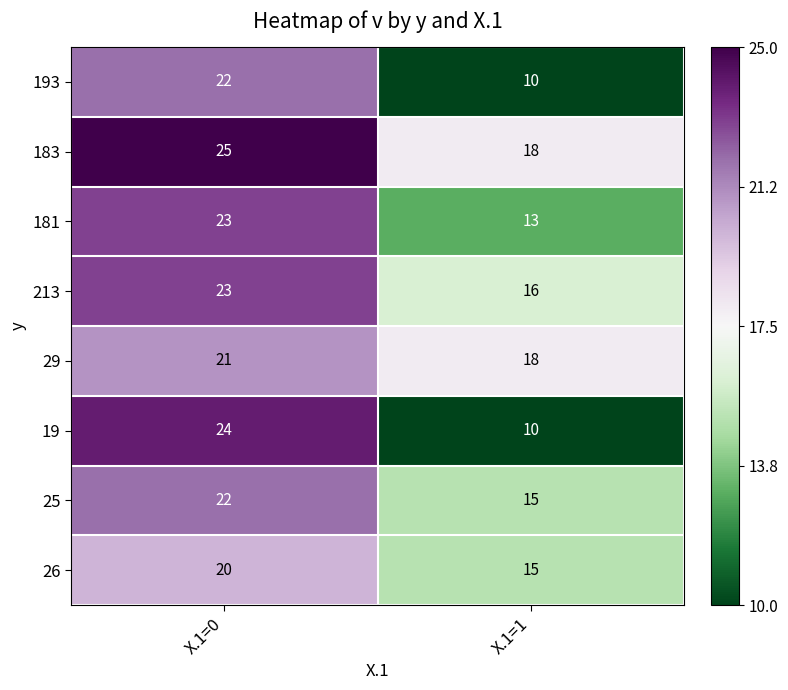

List the labels in order of 213 value, smallest first.

X.1=1, X.1=0